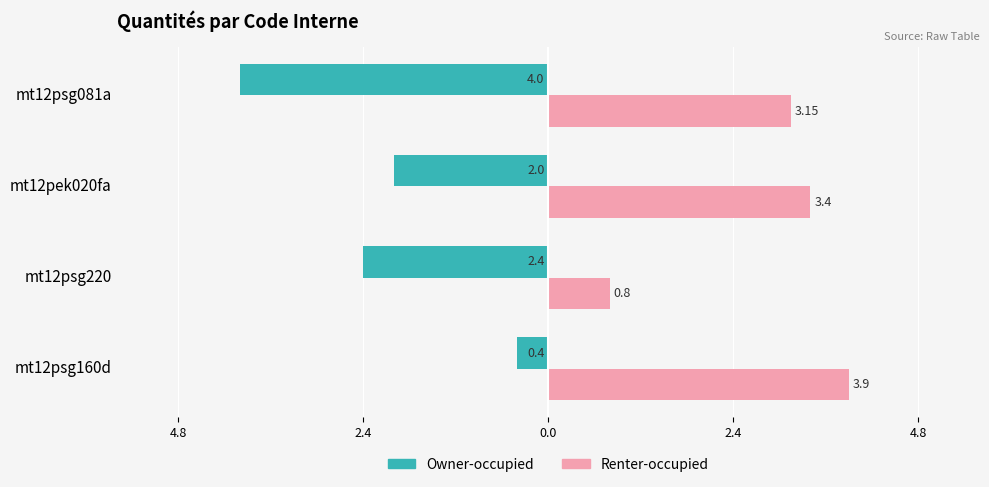

What are all the series names shown in the legend?

Owner-occupied, Renter-occupied